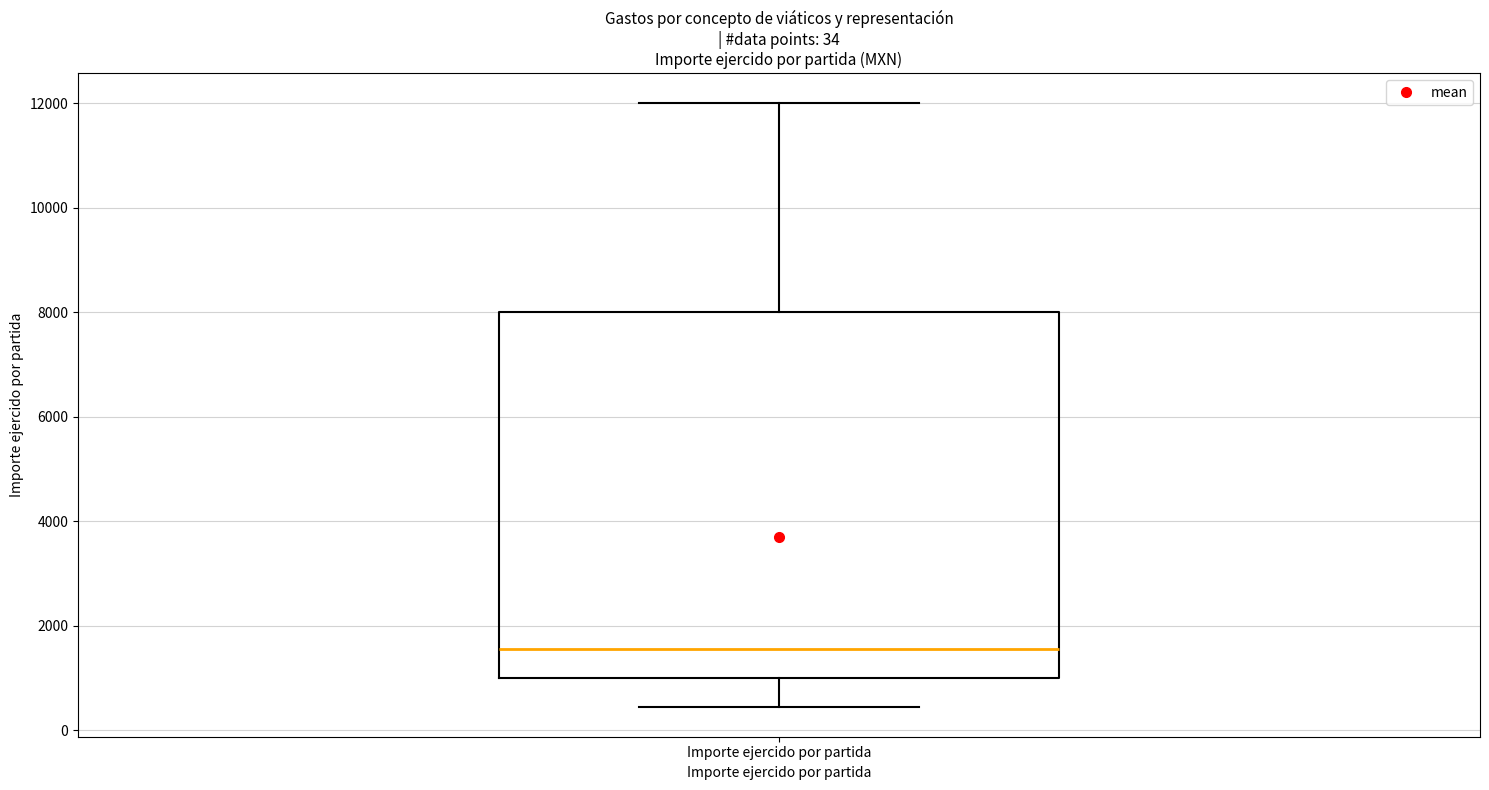

Transcribe this box plot: give where the median line is, the range the box spans, and where the two whiskers end, as read against the y-axis. The values are not printed on the chart, so give them approximately, as read against the axis.

median 1600, box 1000 to 8000, whiskers 400 to 12000